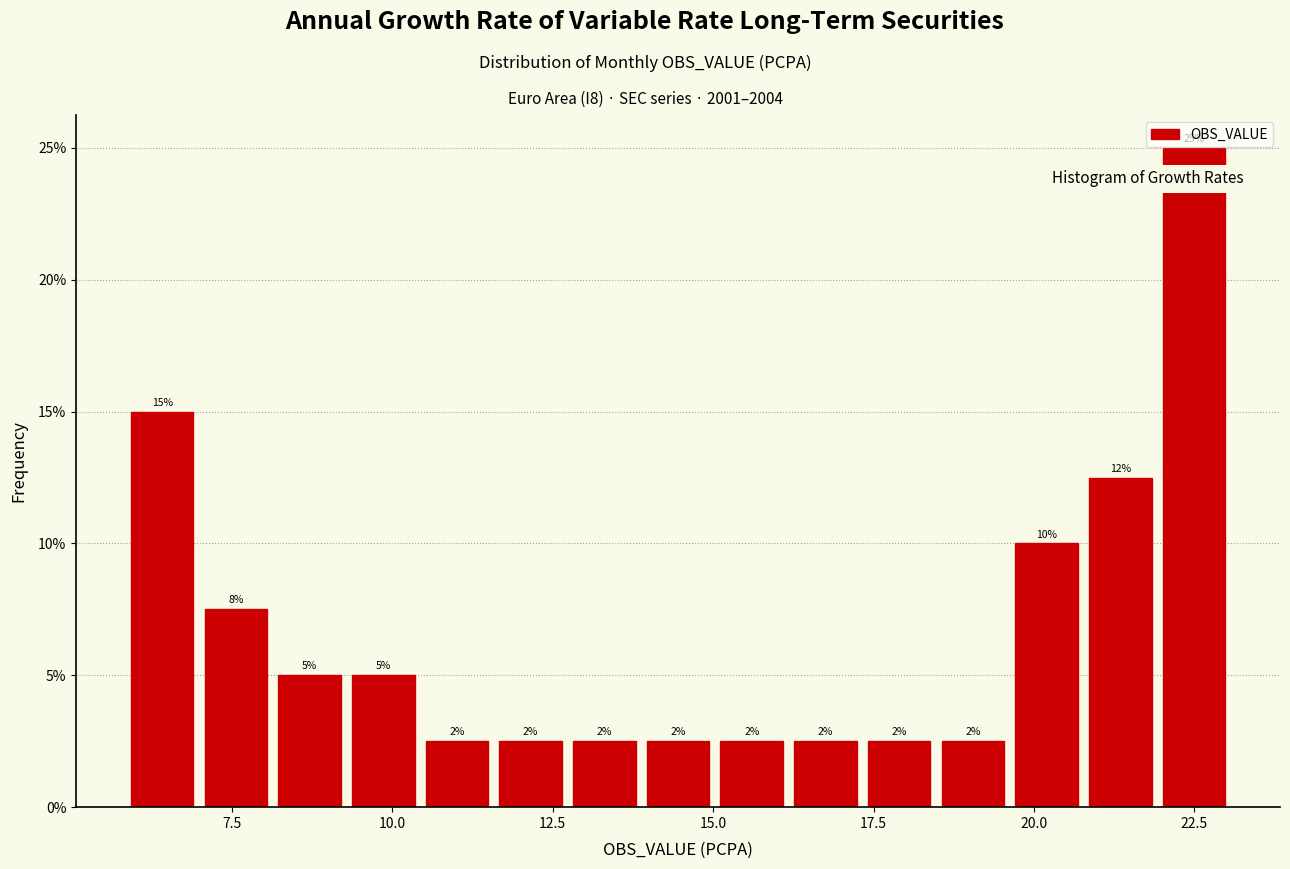

Around what value on the x-axis is the tallest bar? Give the approximate position of its centre, as read against the axis.

22.5